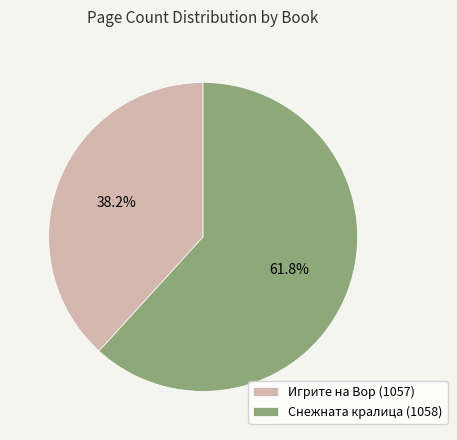

Which category has the smallest portion of the pie?

Игрите на Вор (1057)